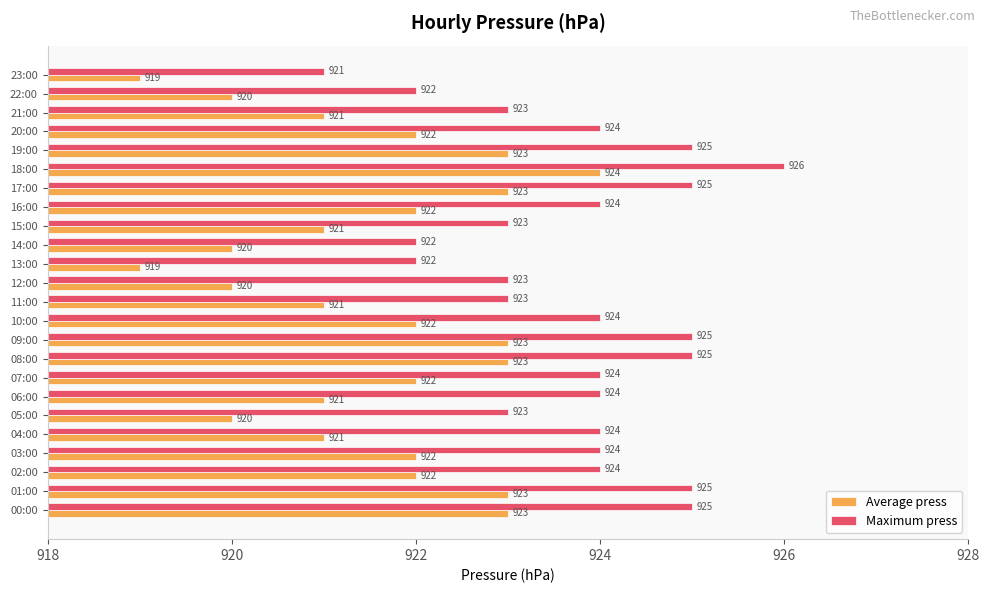

Rank the series by their maximum value, from lowest to highest.

Average press, Maximum press